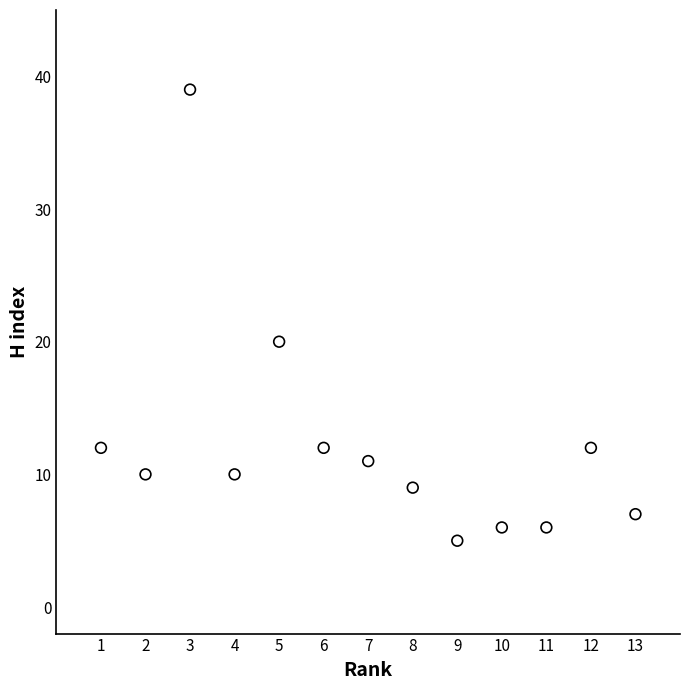

What is the range of X values (max minus min)?

12